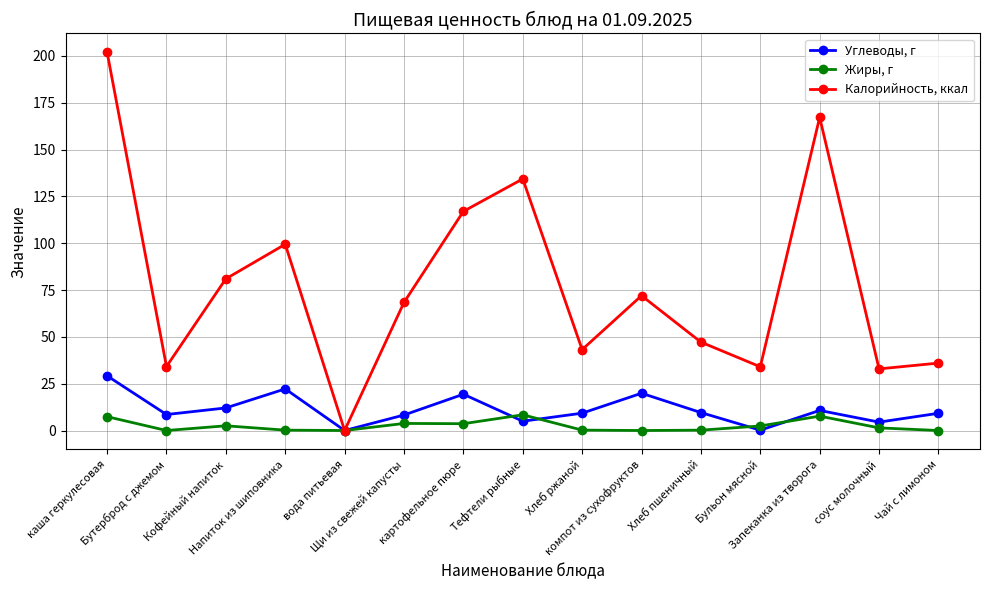

List the series in order of their peak value, lowest first.

Жиры, г, Углеводы, г, Калорийность, ккал